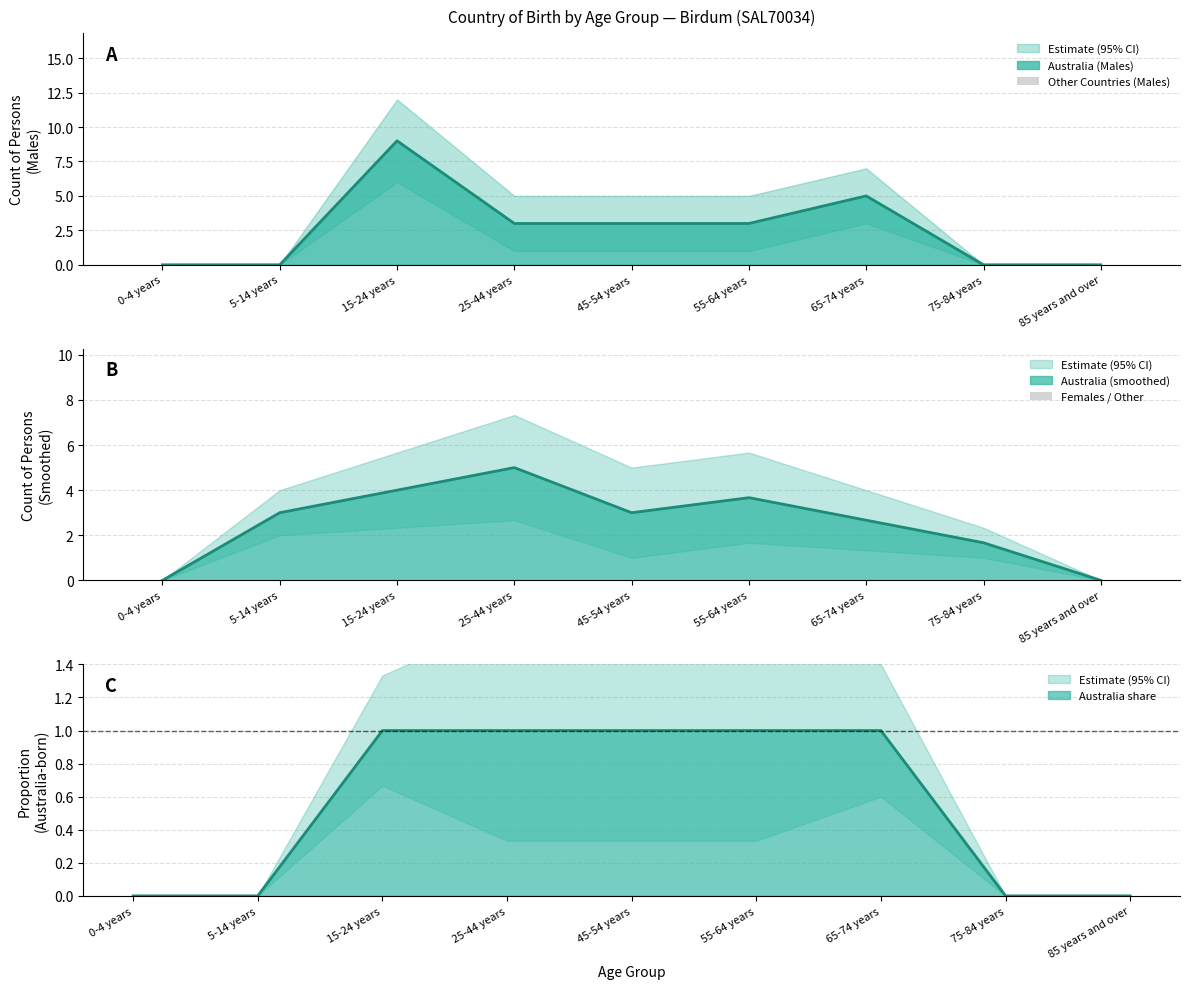

At which label does Other Countries (Males) reach its peak?

0-4 years